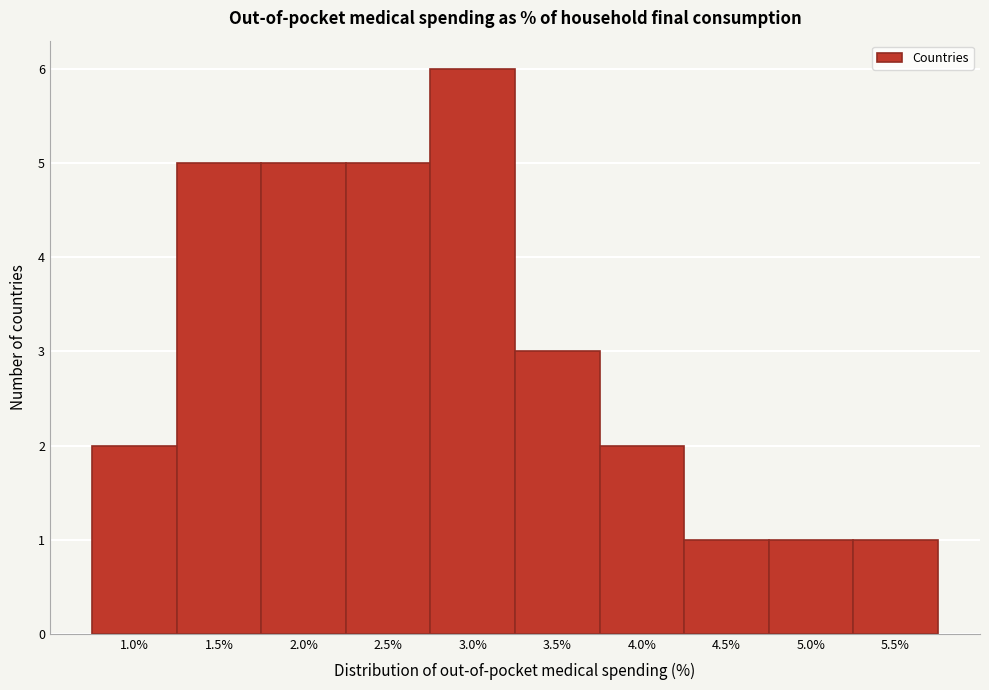

Reading left to right, extract all data points from this chart.

2	5	5	5	6	3	2	1	1	1